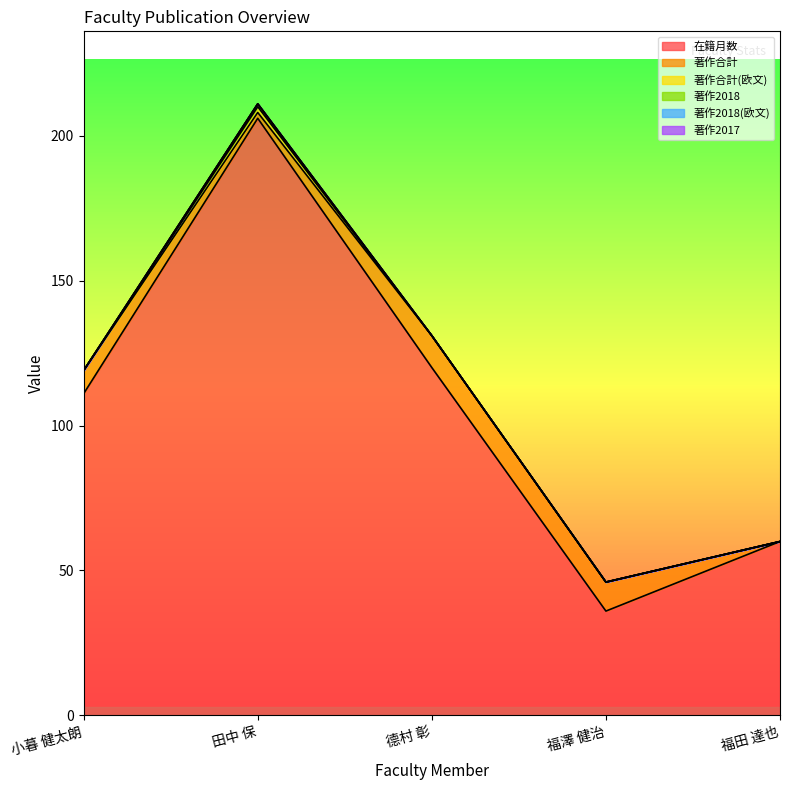

True or false: 著作合計(欧文) has more than 0 points higher than both neighbors.

True